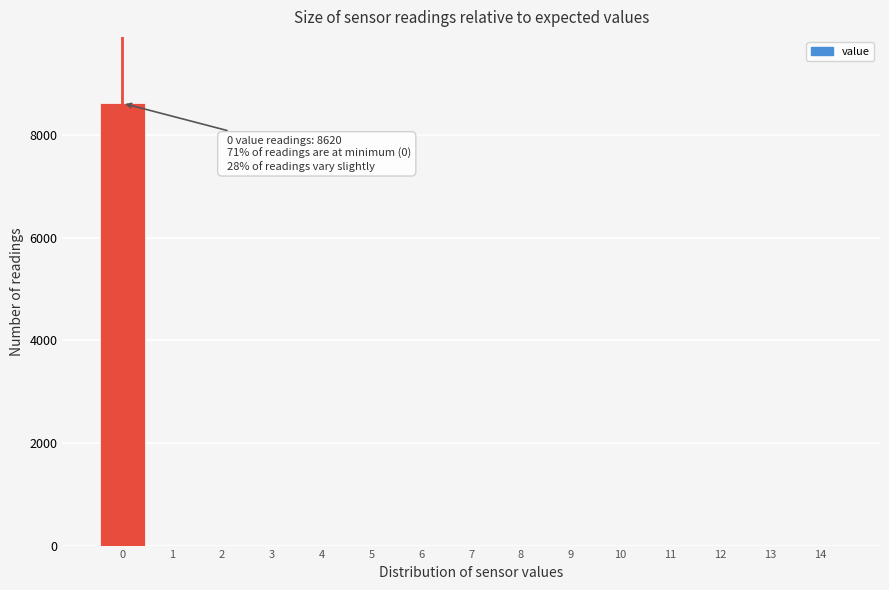

Over which range of the x-axis is the bar tallest?

-0.5 to 0.5